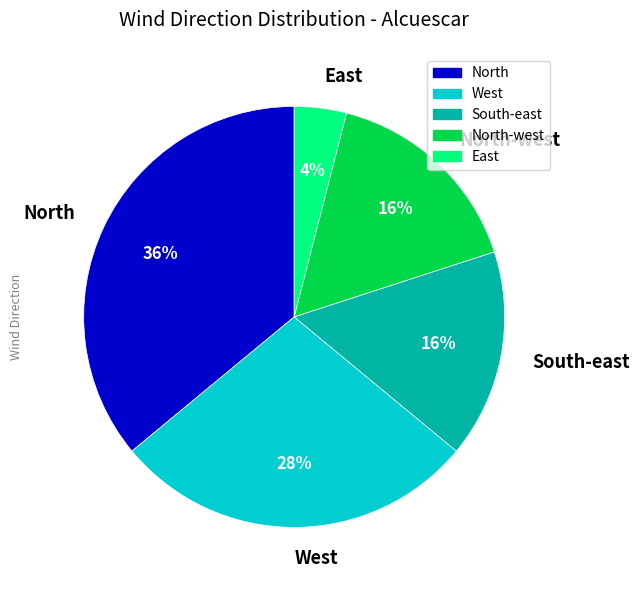

Combined, do South-east and West account for over 50%?

No